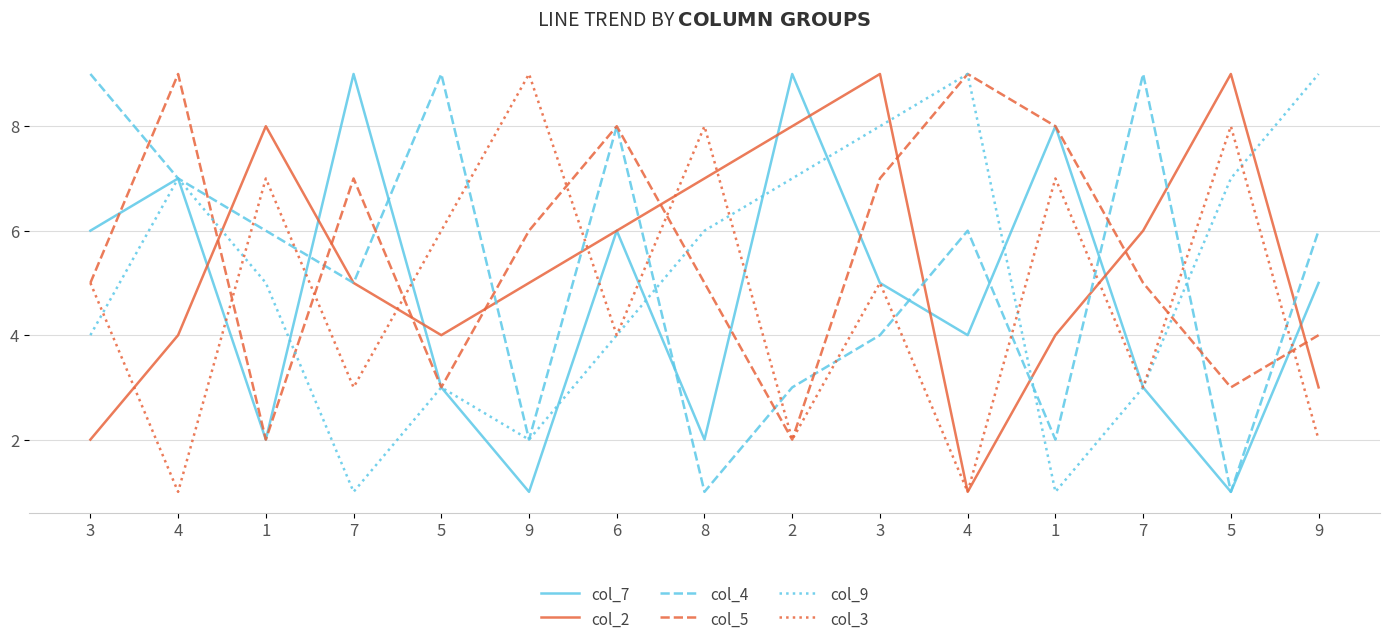

Which label corresponds to the largest value in the chart?

7